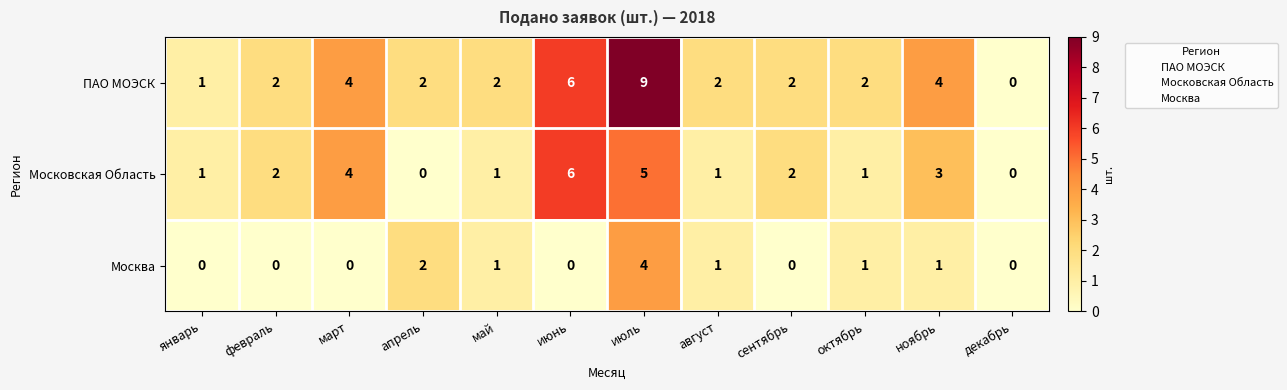

List the series in order of their overall mean, highest first.

ПАО МОЭСК, Московская Область, Москва